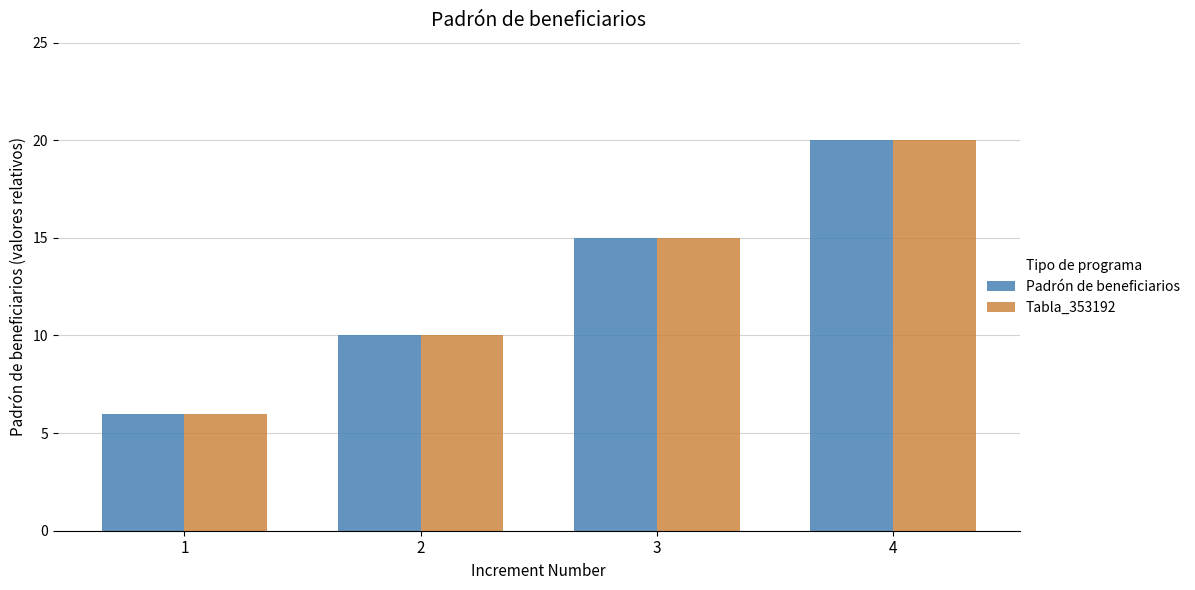

Are the bars grouped side by side (vs. stacked)?

Yes